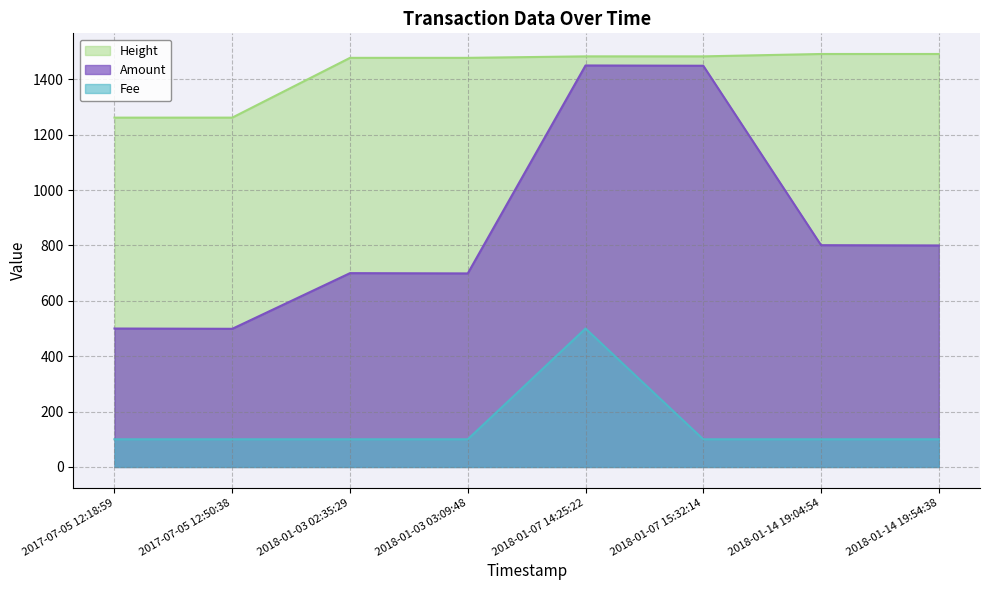

Does the chart display data point markers on the line(s)?

No